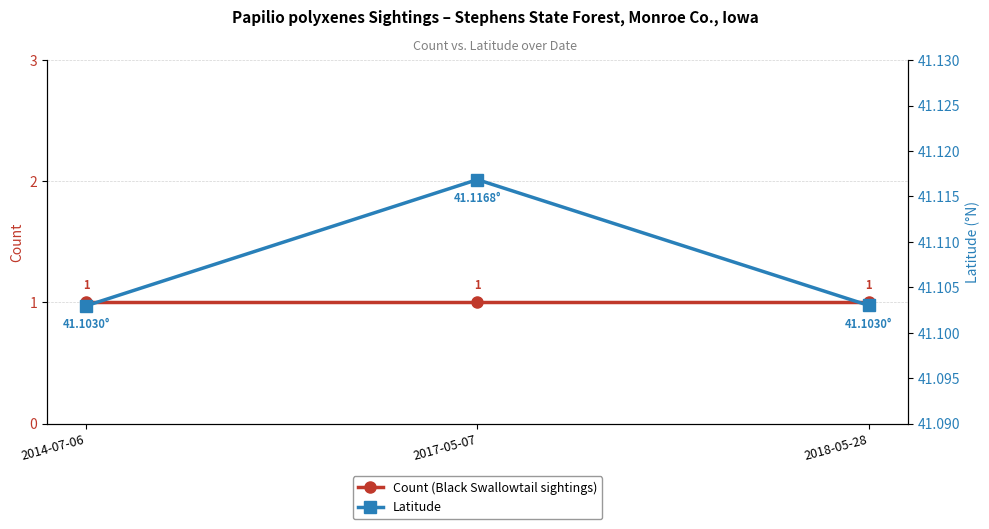

Reading left to right, list all the values displayed in this chart.

Count (Black Swallowtail sightings): 1.0	1.0	1.0
Latitude: 41.1	41.1	41.1